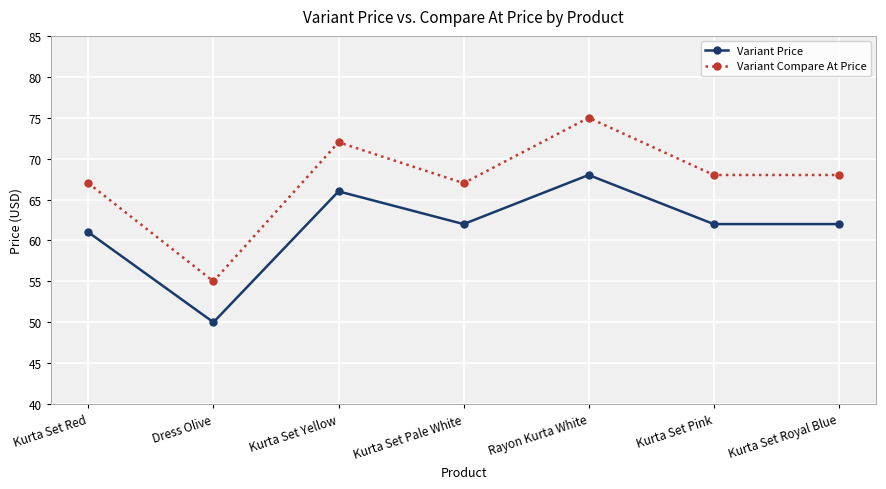

How many interior local peaks does the Variant Compare At Price series have?

2